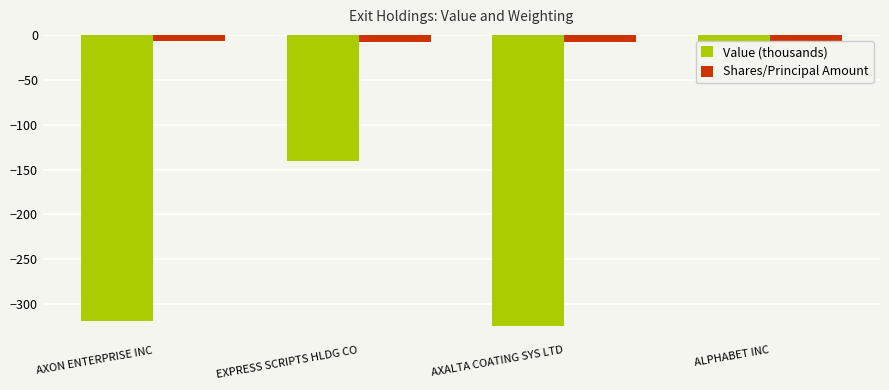

Reading right to left, list all the values displayed in this chart.

Value (thousands): ALPHABET INC=-12.3	AXALTA COATING SYS LTD=-324.0	EXPRESS SCRIPTS HLDG CO=-140.8	AXON ENTERPRISE INC=-318.2
Shares/Principal Amount: ALPHABET INC=-10.0	AXALTA COATING SYS LTD=-7.9	EXPRESS SCRIPTS HLDG CO=-7.5	AXON ENTERPRISE INC=-6.5